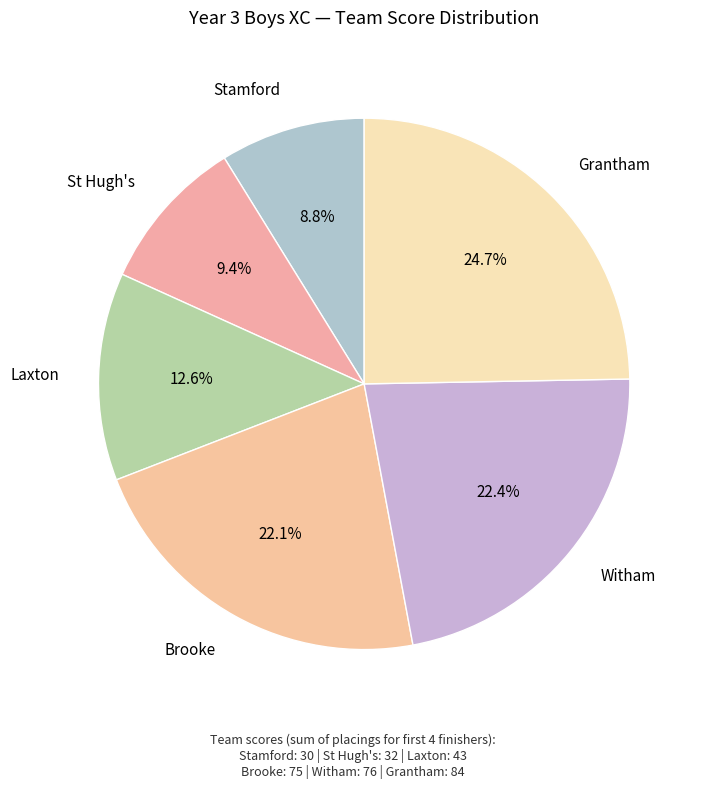

What percentage is NOT represented by Laxton?

87.4%